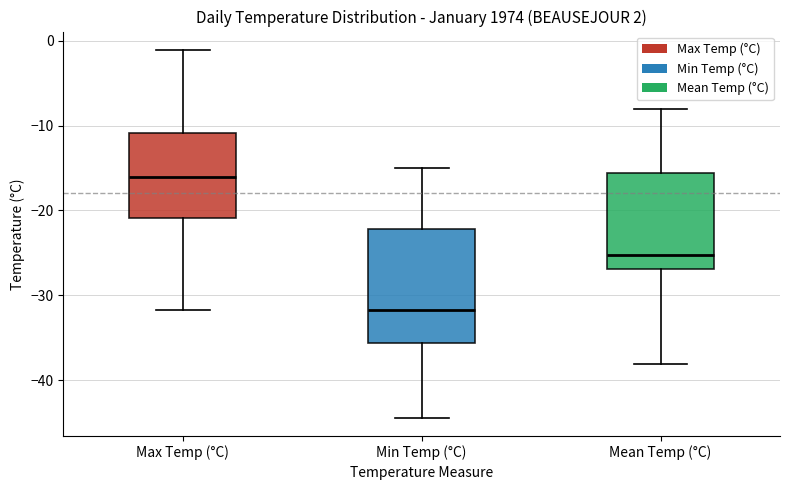

Which box has the lowest median line?

Min Temp (°C)